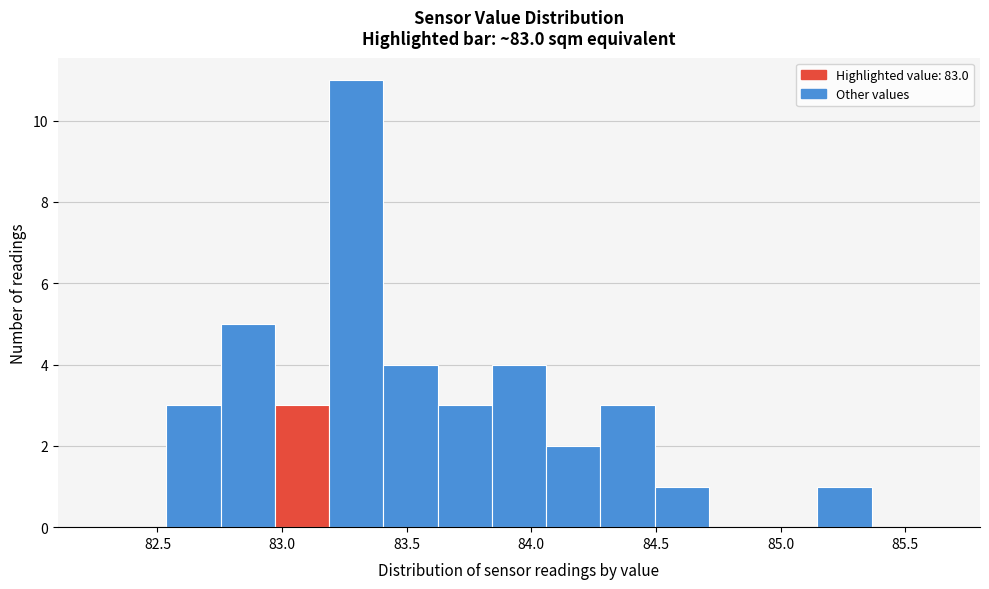

What is the height of the bar covering 83.20 to 83.40 on the x-axis? Neither the bar edges nor the heights are printed on the chart, so give them approximately, as read against the axes.

11